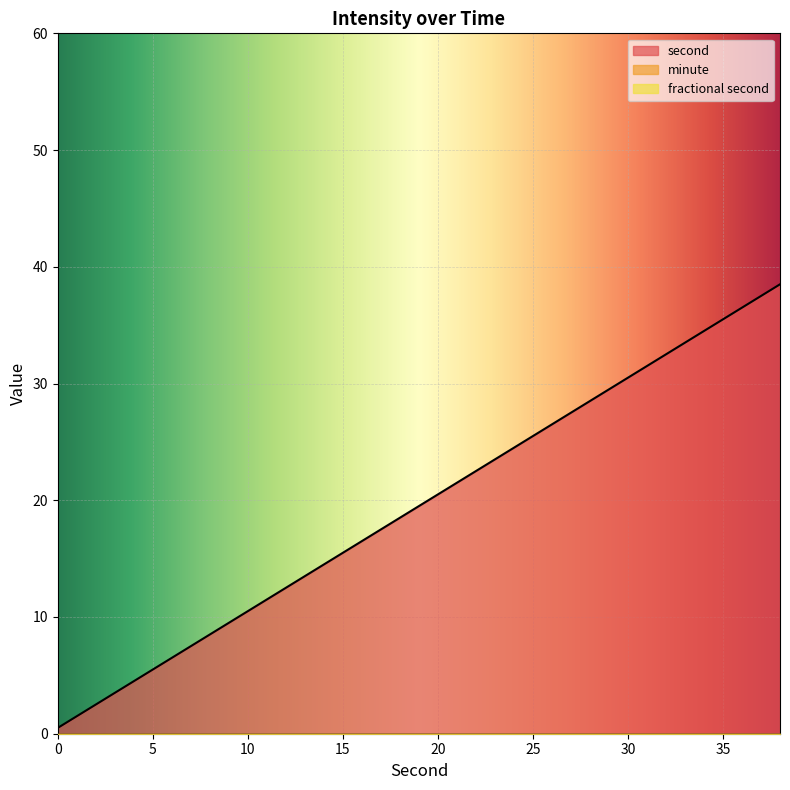

The fractional second series shows 0 at 18. True or false?

True